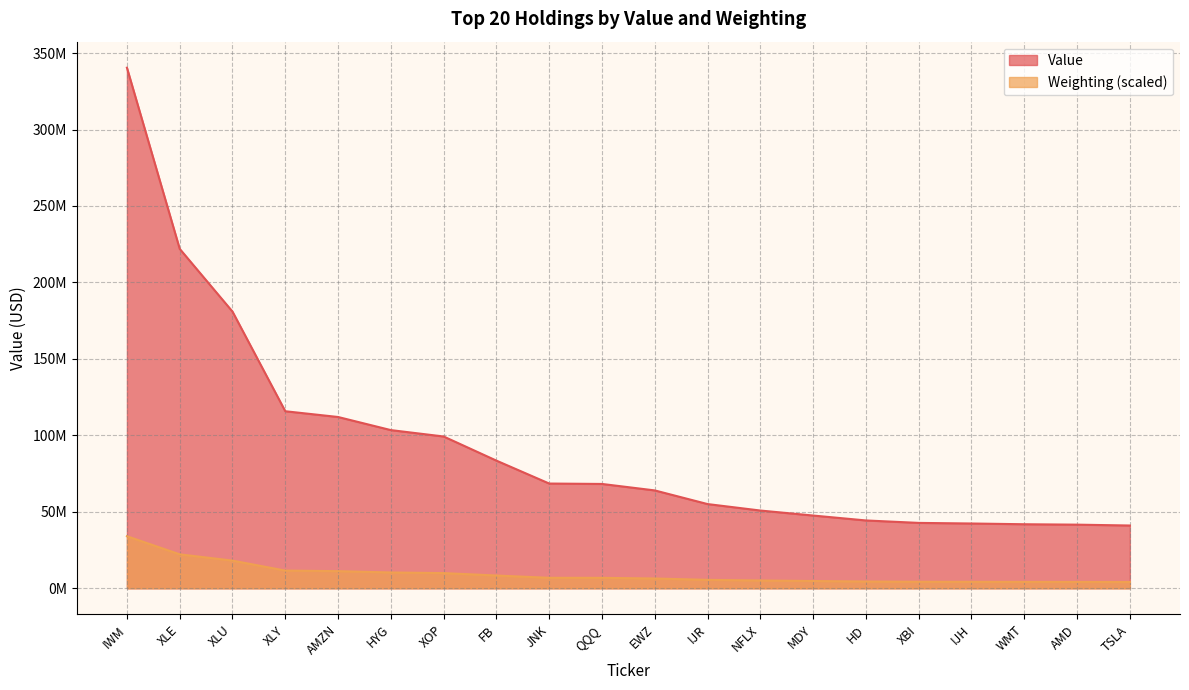

How many data points in Value are less than 68230000?

10